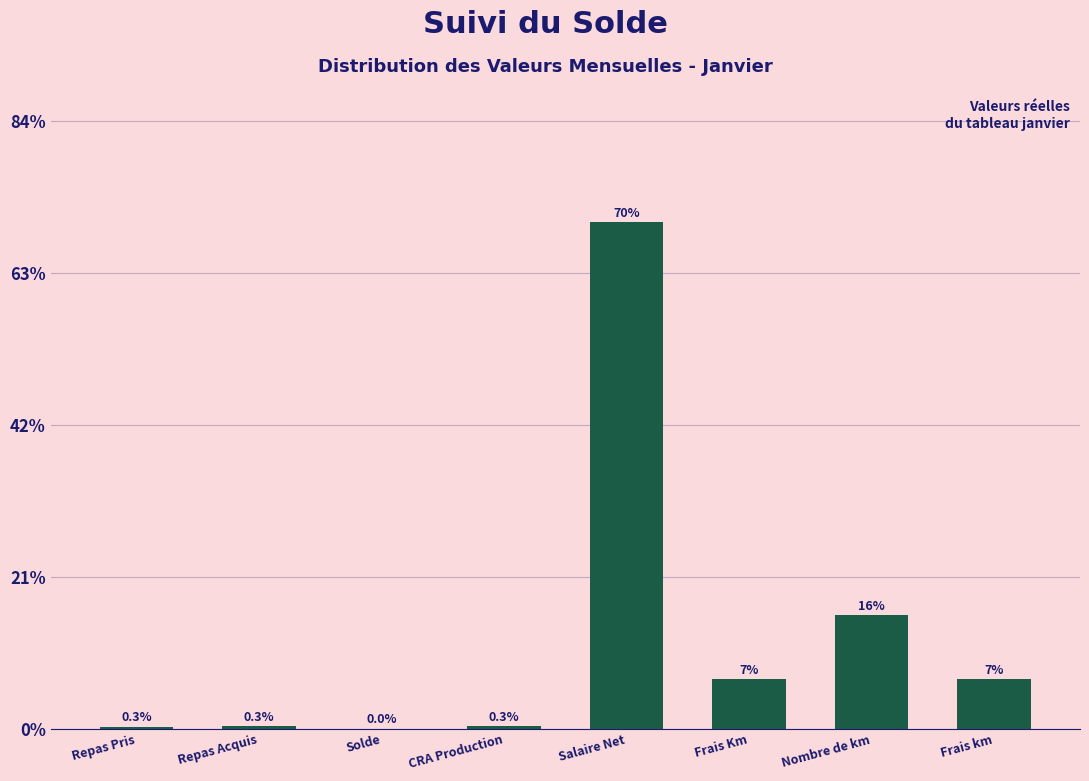

Reading left to right, extract all data points from this chart.

Repas Pris=0.3	Repas Acquis=0.3	Solde=0.0	CRA Production=0.3	Salaire Net=69.9	Frais Km=6.8	Nombre de km=15.7	Frais km=6.8